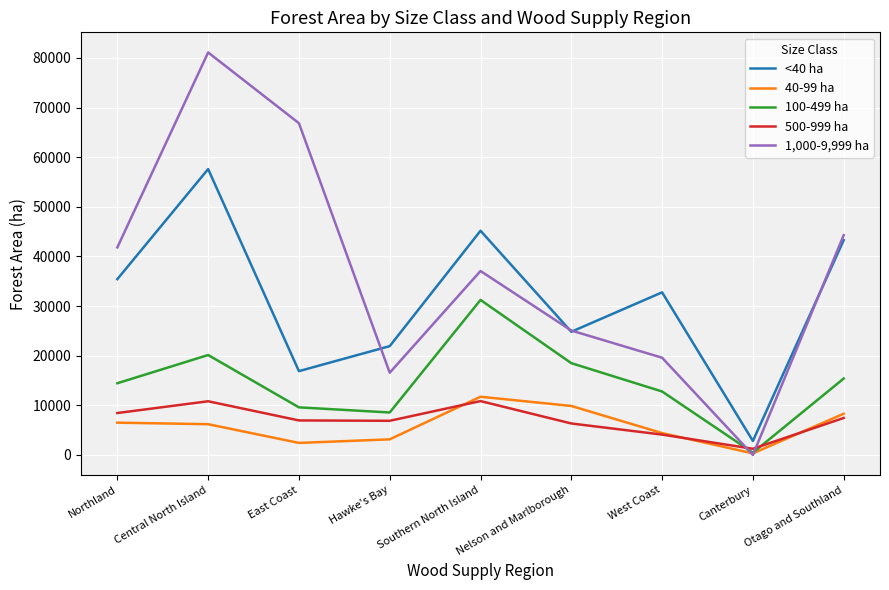

Which series has the largest range (max minus min)?

1,000-9,999 ha